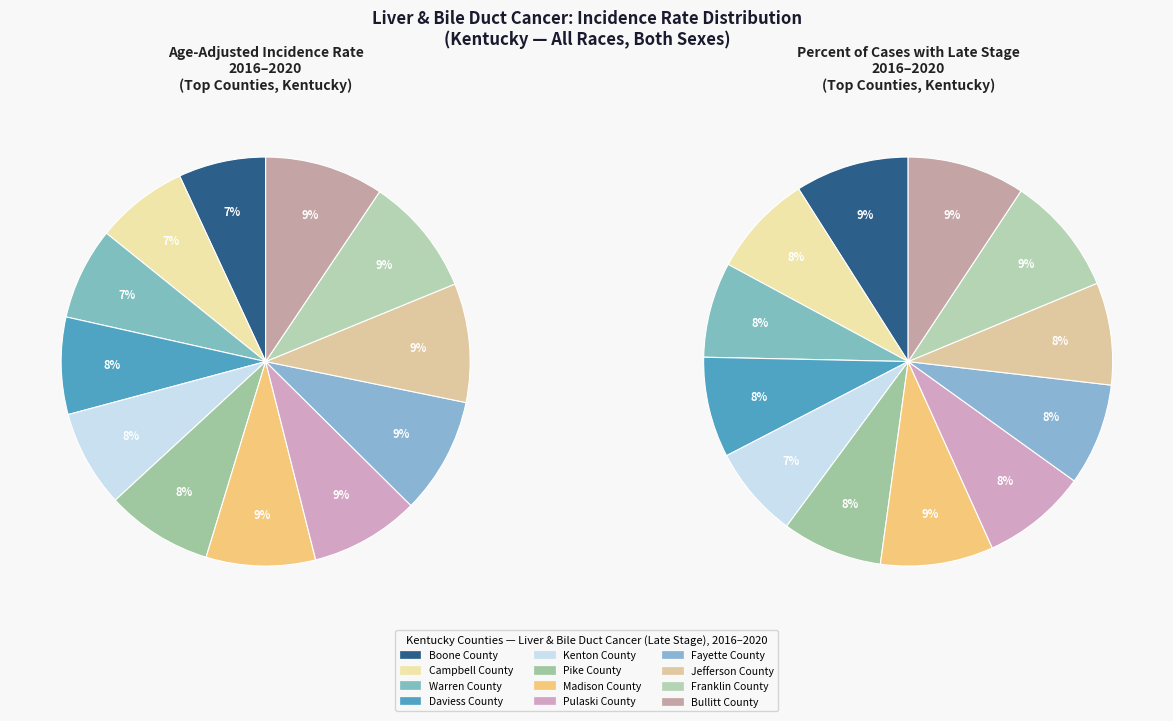

To the nearest percent, what is the difference between the largest and smallest slice percentages?

2%